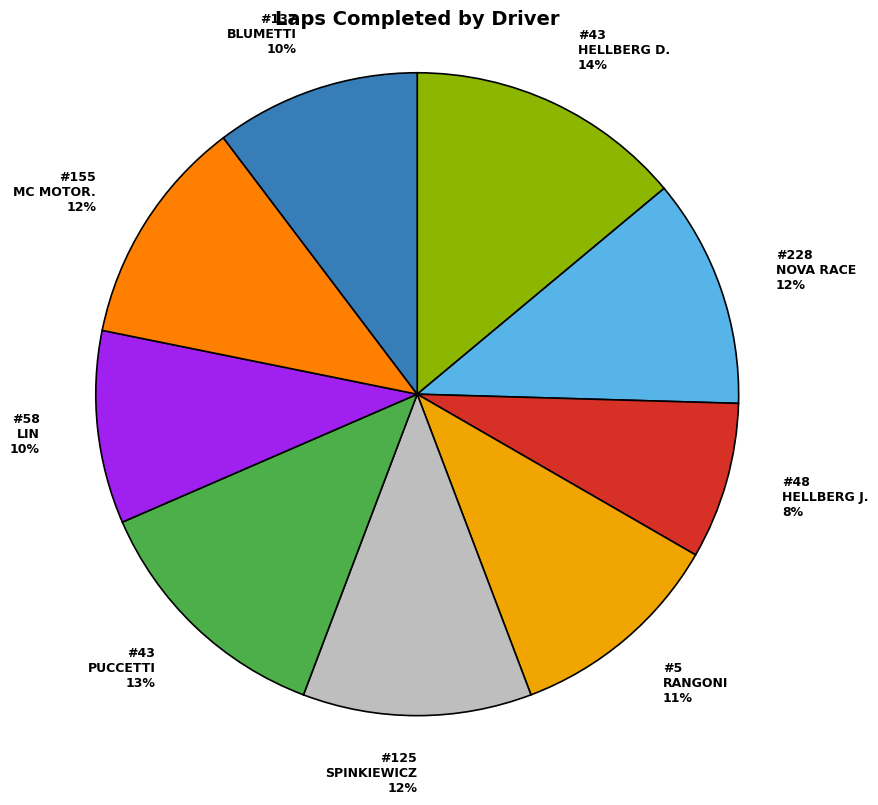

To the nearest percent, what is the average slice percentage?

11%